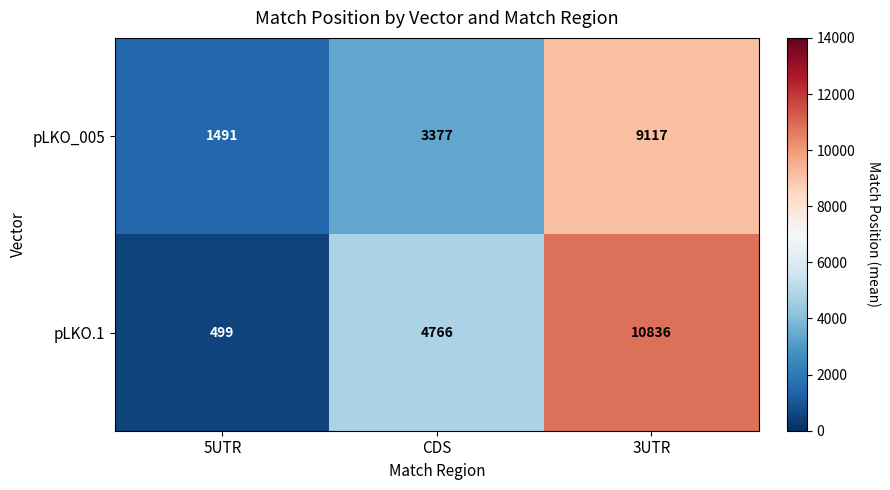

Reading left to right, what are all the values shown in this chart?

pLKO_005: 1491	3377	9117
pLKO.1: 499	4766	10836